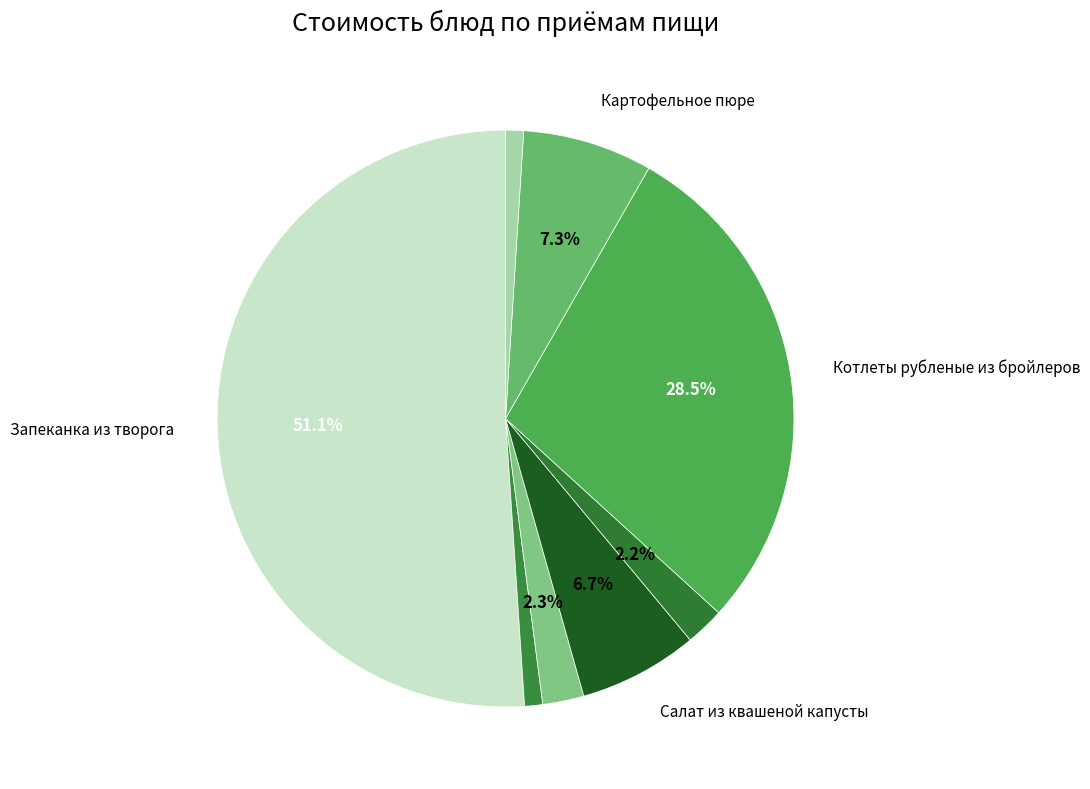

How many slices are in this pie chart?

8